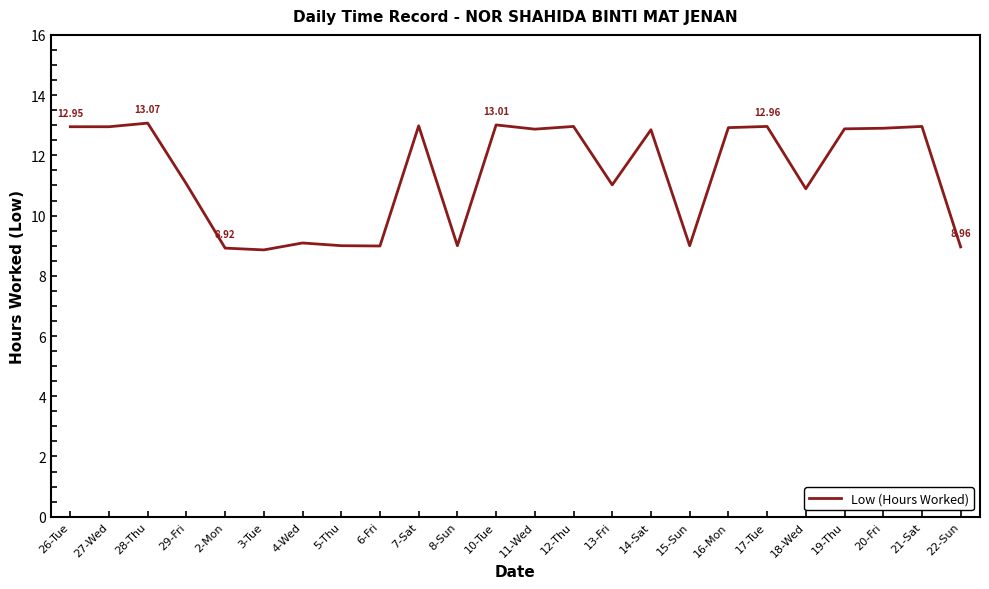

What is the difference between the values at 18-Wed and 22-Sun?

1.9